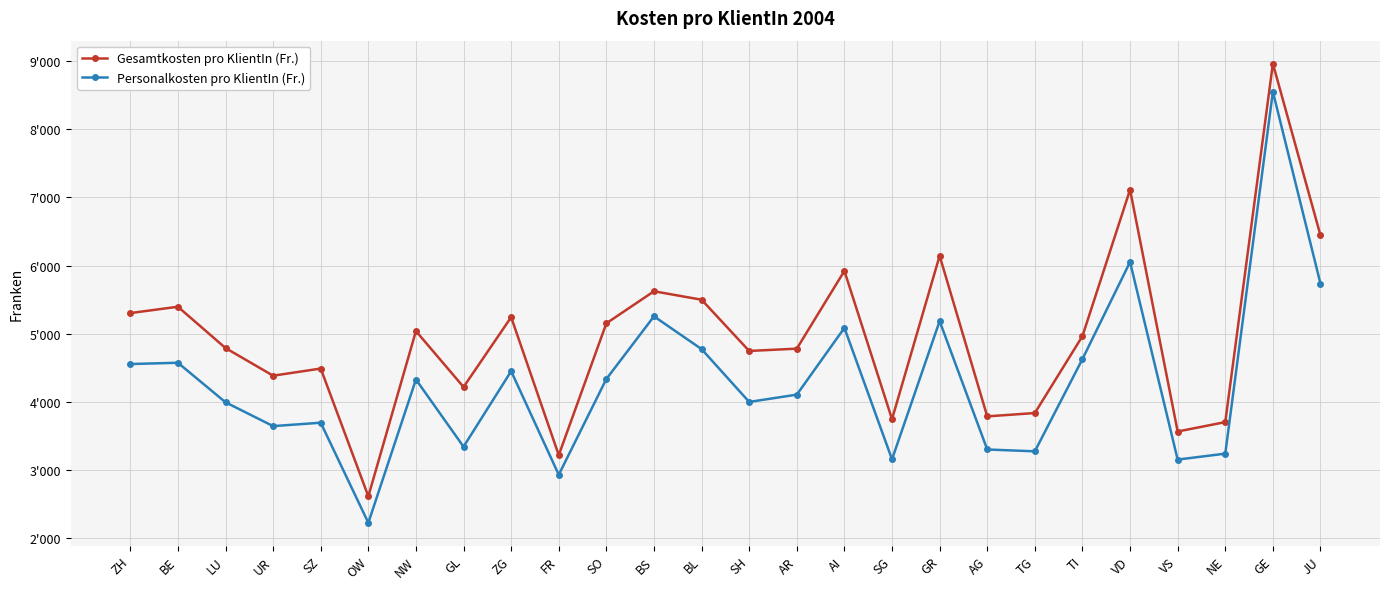

At which category does Personalkosten pro KlientIn (Fr.) reach its first local peak?

BE